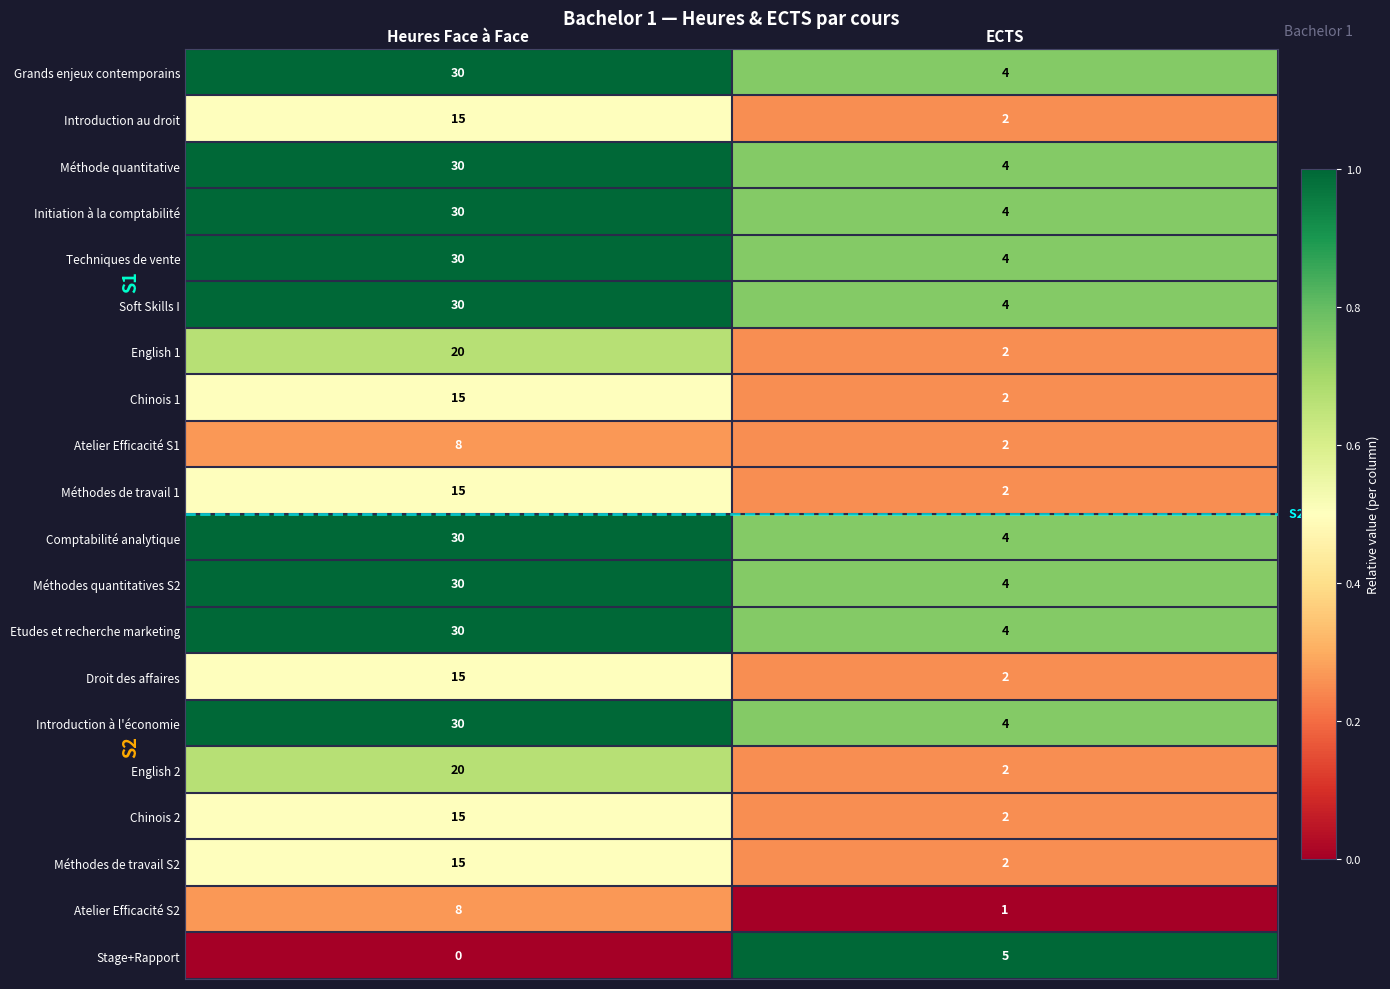

The value of Etudes et recherche marketing at ECTS is 4. True or false?

True